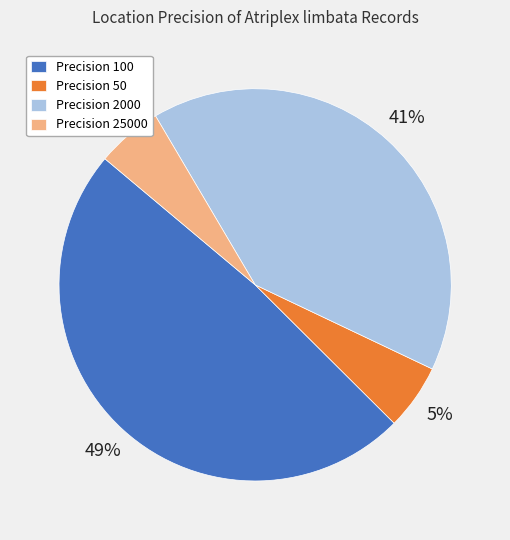

Which has a higher value, Precision 50 or Precision 2000?

Precision 2000